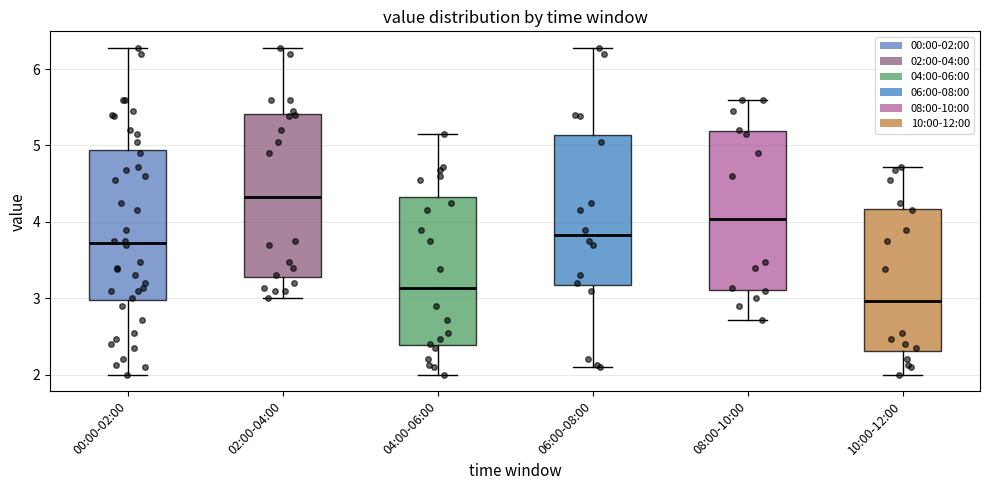

Where does the median line of the box for 08:00-10:00 sit on the y-axis? The values are not printed on the chart, so give them approximately, as read against the axis.

4.0